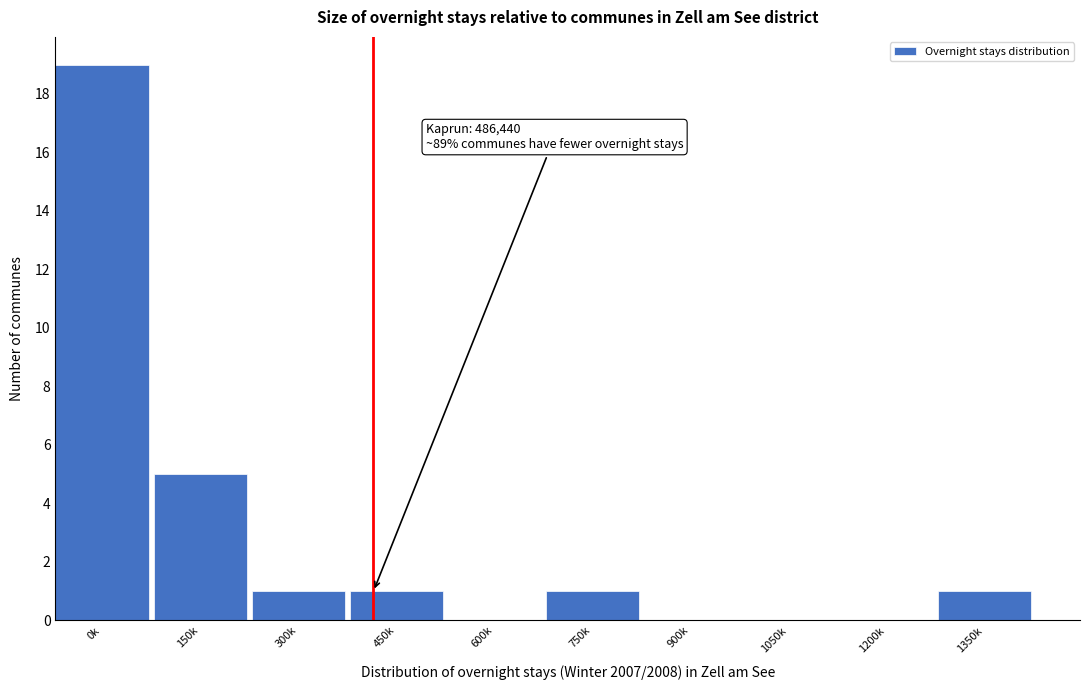

Reading left to right, list all the values displayed in this chart.

0k=19	150k=5	300k=1	450k=1	600k=0	750k=1	900k=0	1050k=0	1200k=0	1350k=1